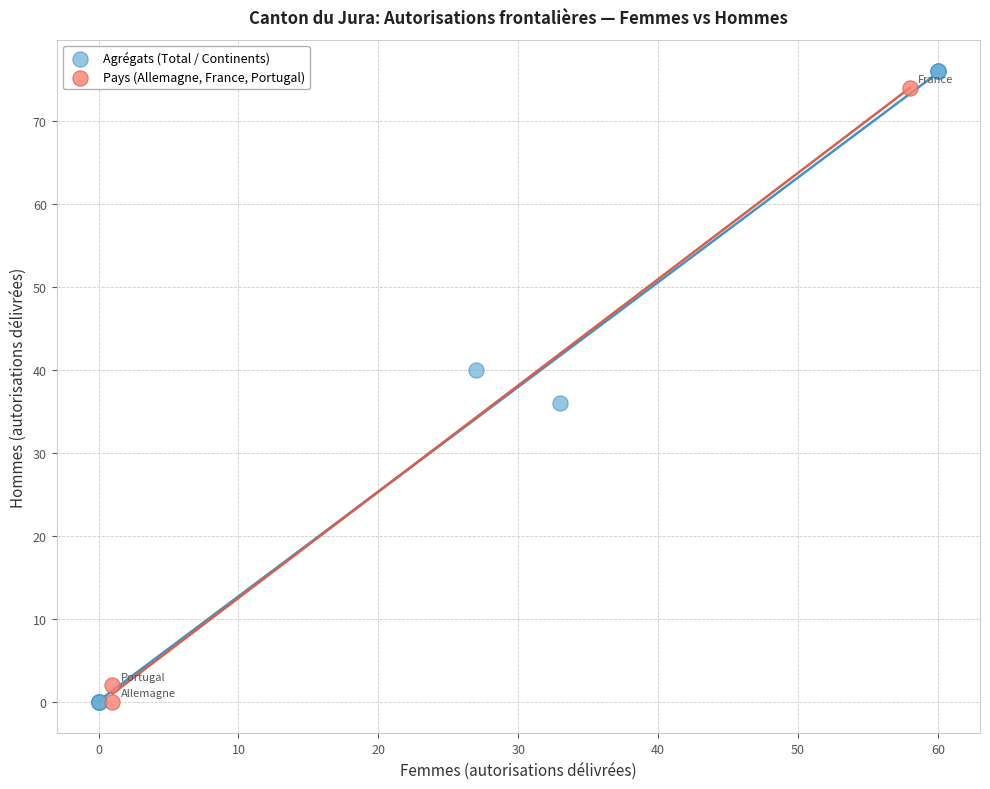

Which series has the widest spread of Y values?

Agrégats (Total / Continents)